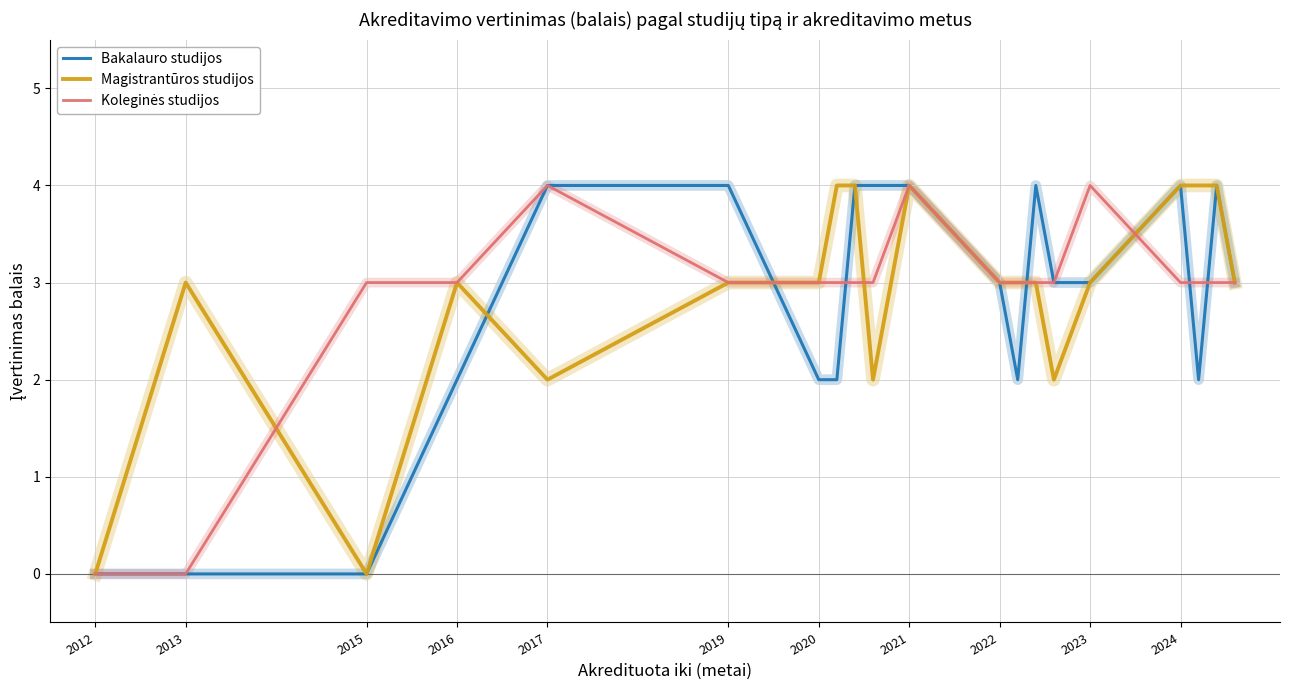

What is the average value of the Bakalauro studijos series?

3